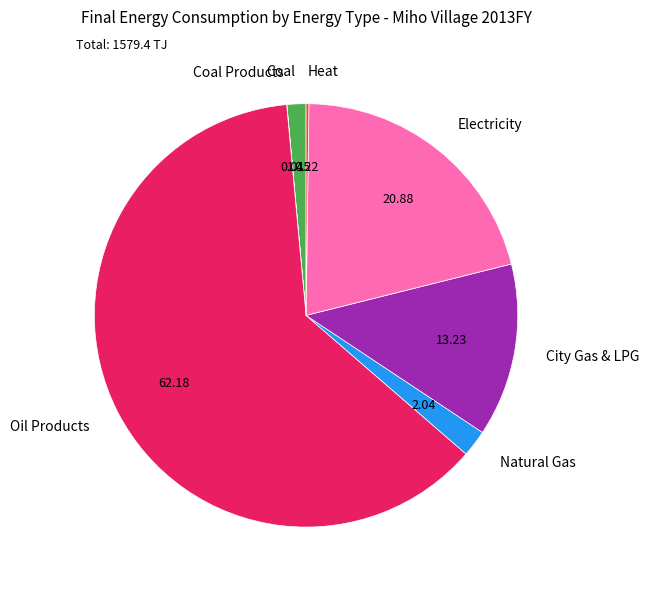

Does any single category account for the majority?

Yes